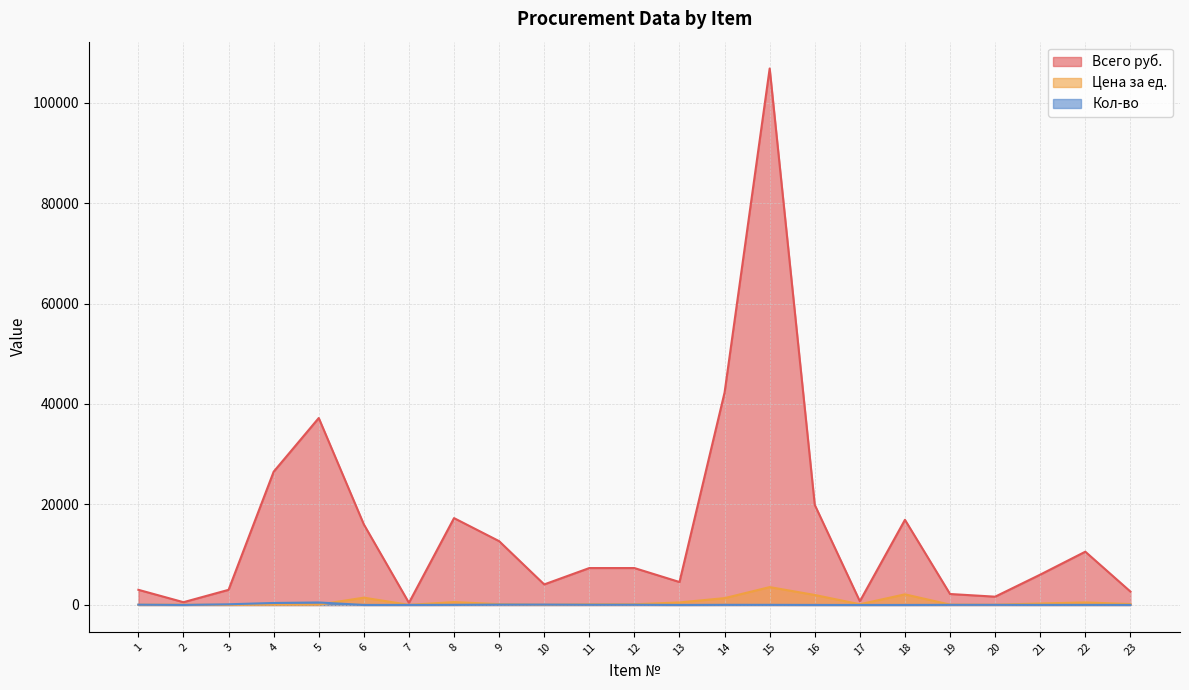

At which category does the chart reach its minimum across all series?

17